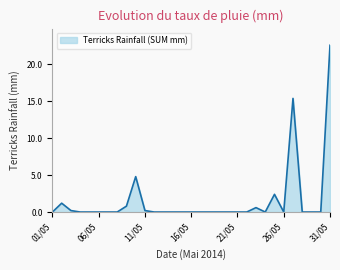

What is the difference between the maximum and minimum values?

22.6